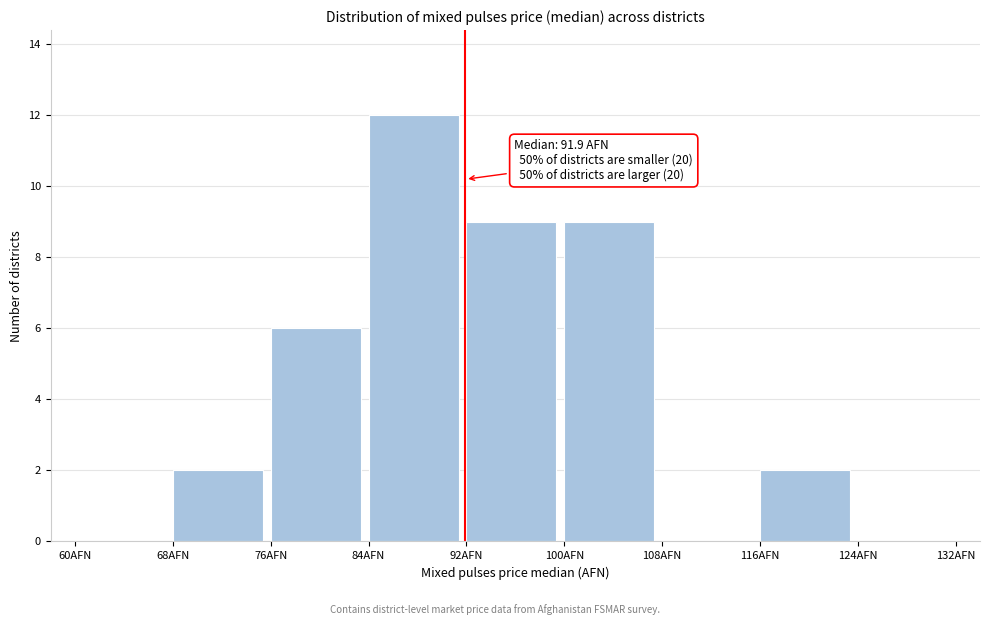

Over which range of the x-axis is the bar tallest?

84 to 92